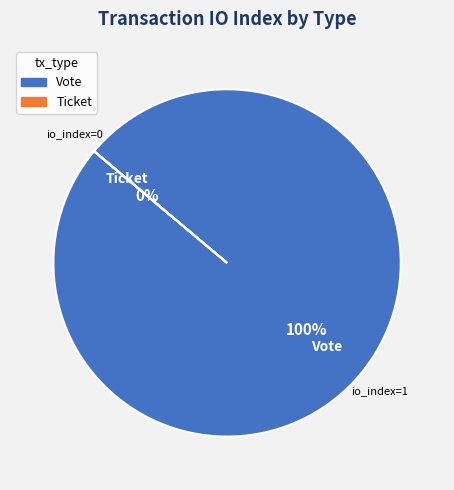

How many segments does this pie chart have?

2